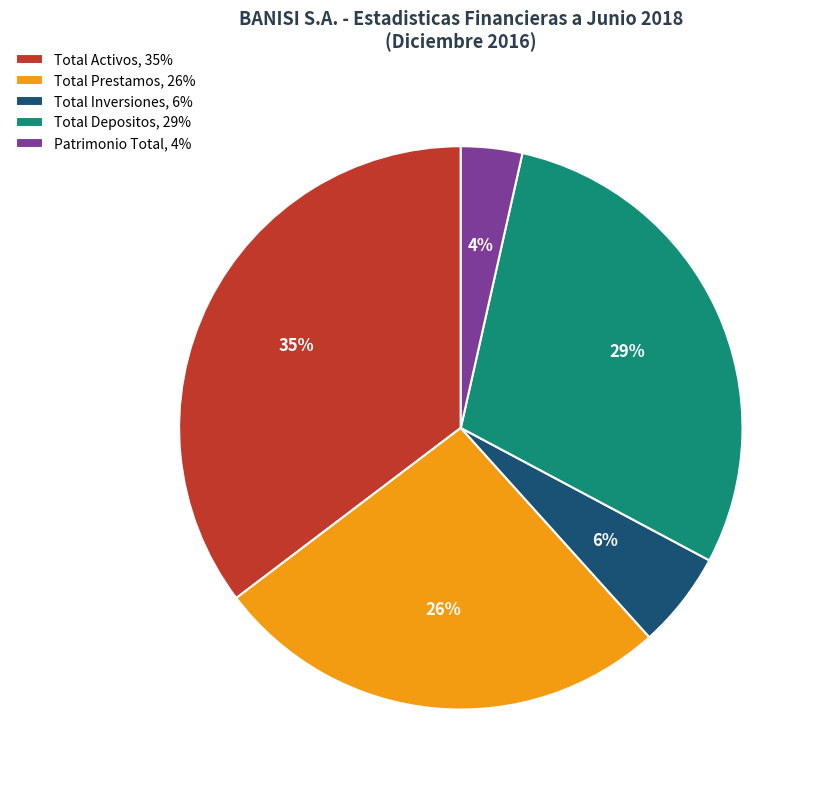

To the nearest percent, what is the average slice percentage?

20%